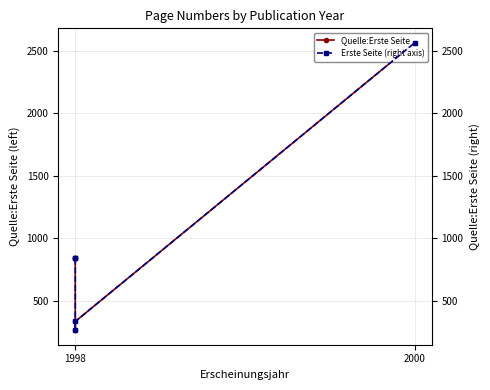

How many lines are shown in the chart?

2